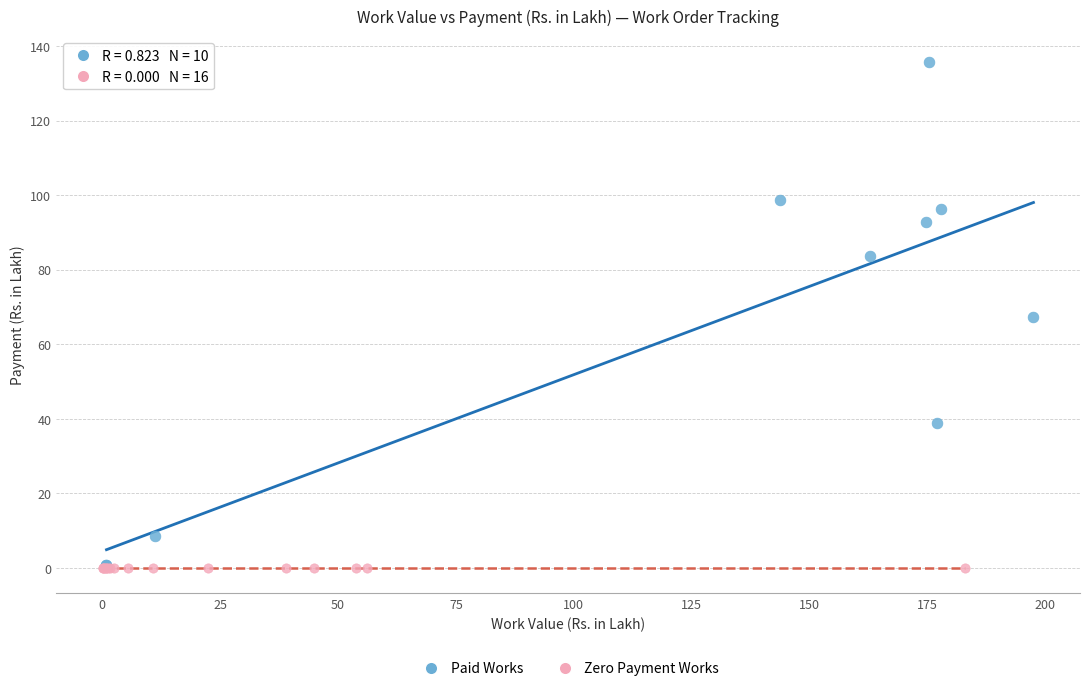

Which series contains the highest Y value?

Paid Works